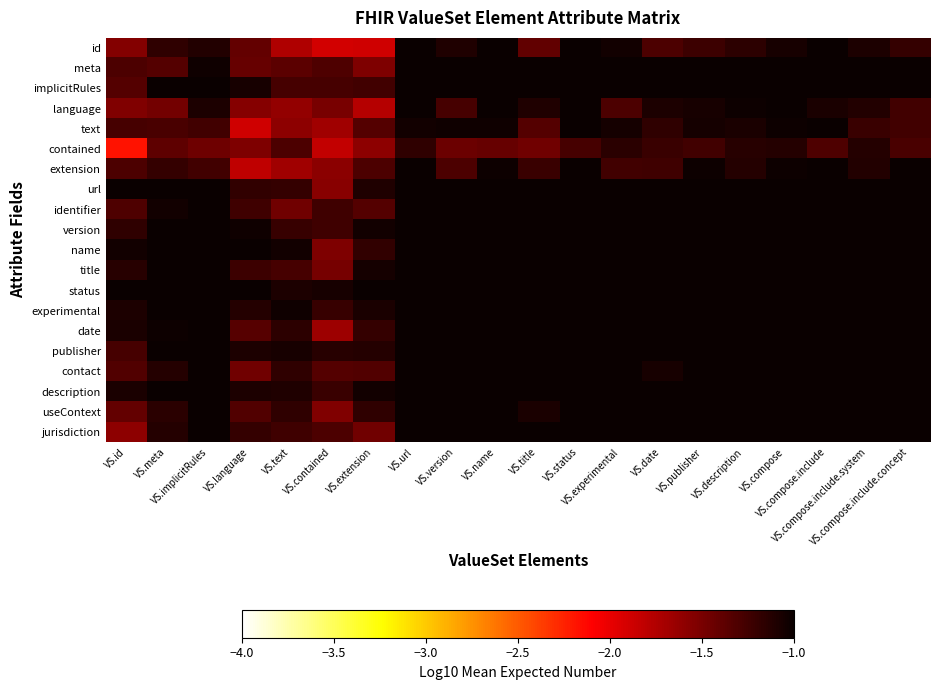

Reading left to right, list all the values displayed in this chart.

id: VS.id=-1.5	VS.meta=-1.2	VS.implicitRules=-1.1	VS.language=-1.4	VS.text=-1.7	VS.contained=-1.9	VS.extension=-1.9	VS.url=-1.0	VS.version=-1.1	VS.name=-1.0	VS.title=-1.4	VS.status=-1.0	VS.experimental=-1.0	VS.date=-1.3	VS.publisher=-1.2	VS.description=-1.2	VS.compose=-1.1	VS.compose.include=-1.0	VS.compose.include.system=-1.1	VS.compose.include.concept=-1.2
meta: VS.id=-1.3	VS.meta=-1.3	VS.implicitRules=-1.0	VS.language=-1.4	VS.text=-1.4	VS.contained=-1.3	VS.extension=-1.5	VS.url=-1.0	VS.version=-1.0	VS.name=-1.0	VS.title=-1.0	VS.status=-1.0	VS.experimental=-1.0	VS.date=-1.0	VS.publisher=-1.0	VS.description=-1.0	VS.compose=-1.0	VS.compose.include=-1.0	VS.compose.include.system=-1.0	VS.compose.include.concept=-1.0
implicitRules: VS.id=-1.3	VS.meta=-1.0	VS.implicitRules=-1.0	VS.language=-1.1	VS.text=-1.3	VS.contained=-1.3	VS.extension=-1.3	VS.url=-1.0	VS.version=-1.0	VS.name=-1.0	VS.title=-1.0	VS.status=-1.0	VS.experimental=-1.0	VS.date=-1.0	VS.publisher=-1.0	VS.description=-1.0	VS.compose=-1.0	VS.compose.include=-1.0	VS.compose.include.system=-1.0	VS.compose.include.concept=-1.0
language: VS.id=-1.5	VS.meta=-1.5	VS.implicitRules=-1.1	VS.language=-1.6	VS.text=-1.6	VS.contained=-1.5	VS.extension=-1.8	VS.url=-1.0	VS.version=-1.3	VS.name=-1.0	VS.title=-1.1	VS.status=-1.0	VS.experimental=-1.3	VS.date=-1.1	VS.publisher=-1.1	VS.description=-1.0	VS.compose=-1.0	VS.compose.include=-1.1	VS.compose.include.system=-1.1	VS.compose.include.concept=-1.3
text: VS.id=-1.3	VS.meta=-1.3	VS.implicitRules=-1.2	VS.language=-1.9	VS.text=-1.6	VS.contained=-1.7	VS.extension=-1.3	VS.url=-1.0	VS.version=-1.0	VS.name=-1.0	VS.title=-1.3	VS.status=-1.0	VS.experimental=-1.1	VS.date=-1.2	VS.publisher=-1.1	VS.description=-1.1	VS.compose=-1.0	VS.compose.include=-1.0	VS.compose.include.system=-1.2	VS.compose.include.concept=-1.3
contained: VS.id=-2.2	VS.meta=-1.4	VS.implicitRules=-1.4	VS.language=-1.5	VS.text=-1.3	VS.contained=-1.8	VS.extension=-1.6	VS.url=-1.2	VS.version=-1.4	VS.name=-1.4	VS.title=-1.5	VS.status=-1.3	VS.experimental=-1.1	VS.date=-1.2	VS.publisher=-1.2	VS.description=-1.1	VS.compose=-1.1	VS.compose.include=-1.3	VS.compose.include.system=-1.1	VS.compose.include.concept=-1.3
extension: VS.id=-1.3	VS.meta=-1.2	VS.implicitRules=-1.3	VS.language=-1.8	VS.text=-1.7	VS.contained=-1.6	VS.extension=-1.3	VS.url=-1.0	VS.version=-1.3	VS.name=-1.0	VS.title=-1.2	VS.status=-1.0	VS.experimental=-1.3	VS.date=-1.2	VS.publisher=-1.0	VS.description=-1.1	VS.compose=-1.0	VS.compose.include=-1.0	VS.compose.include.system=-1.1	VS.compose.include.concept=-1.0
url: VS.id=-1.0	VS.meta=-1.0	VS.implicitRules=-1.0	VS.language=-1.2	VS.text=-1.2	VS.contained=-1.6	VS.extension=-1.1	VS.url=-1.0	VS.version=-1.0	VS.name=-1.0	VS.title=-1.0	VS.status=-1.0	VS.experimental=-1.0	VS.date=-1.0	VS.publisher=-1.0	VS.description=-1.0	VS.compose=-1.0	VS.compose.include=-1.0	VS.compose.include.system=-1.0	VS.compose.include.concept=-1.0
identifier: VS.id=-1.3	VS.meta=-1.0	VS.implicitRules=-1.0	VS.language=-1.2	VS.text=-1.5	VS.contained=-1.2	VS.extension=-1.3	VS.url=-1.0	VS.version=-1.0	VS.name=-1.0	VS.title=-1.0	VS.status=-1.0	VS.experimental=-1.0	VS.date=-1.0	VS.publisher=-1.0	VS.description=-1.0	VS.compose=-1.0	VS.compose.include=-1.0	VS.compose.include.system=-1.0	VS.compose.include.concept=-1.0
version: VS.id=-1.2	VS.meta=-1.0	VS.implicitRules=-1.0	VS.language=-1.0	VS.text=-1.2	VS.contained=-1.2	VS.extension=-1.0	VS.url=-1.0	VS.version=-1.0	VS.name=-1.0	VS.title=-1.0	VS.status=-1.0	VS.experimental=-1.0	VS.date=-1.0	VS.publisher=-1.0	VS.description=-1.0	VS.compose=-1.0	VS.compose.include=-1.0	VS.compose.include.system=-1.0	VS.compose.include.concept=-1.0
name: VS.id=-1.0	VS.meta=-1.0	VS.implicitRules=-1.0	VS.language=-1.0	VS.text=-1.0	VS.contained=-1.5	VS.extension=-1.2	VS.url=-1.0	VS.version=-1.0	VS.name=-1.0	VS.title=-1.0	VS.status=-1.0	VS.experimental=-1.0	VS.date=-1.0	VS.publisher=-1.0	VS.description=-1.0	VS.compose=-1.0	VS.compose.include=-1.0	VS.compose.include.system=-1.0	VS.compose.include.concept=-1.0
title: VS.id=-1.1	VS.meta=-1.0	VS.implicitRules=-1.0	VS.language=-1.2	VS.text=-1.3	VS.contained=-1.5	VS.extension=-1.1	VS.url=-1.0	VS.version=-1.0	VS.name=-1.0	VS.title=-1.0	VS.status=-1.0	VS.experimental=-1.0	VS.date=-1.0	VS.publisher=-1.0	VS.description=-1.0	VS.compose=-1.0	VS.compose.include=-1.0	VS.compose.include.system=-1.0	VS.compose.include.concept=-1.0
status: VS.id=-1.0	VS.meta=-1.0	VS.implicitRules=-1.0	VS.language=-1.0	VS.text=-1.1	VS.contained=-1.1	VS.extension=-1.0	VS.url=-1.0	VS.version=-1.0	VS.name=-1.0	VS.title=-1.0	VS.status=-1.0	VS.experimental=-1.0	VS.date=-1.0	VS.publisher=-1.0	VS.description=-1.0	VS.compose=-1.0	VS.compose.include=-1.0	VS.compose.include.system=-1.0	VS.compose.include.concept=-1.0
experimental: VS.id=-1.1	VS.meta=-1.0	VS.implicitRules=-1.0	VS.language=-1.1	VS.text=-1.0	VS.contained=-1.2	VS.extension=-1.1	VS.url=-1.0	VS.version=-1.0	VS.name=-1.0	VS.title=-1.0	VS.status=-1.0	VS.experimental=-1.0	VS.date=-1.0	VS.publisher=-1.0	VS.description=-1.0	VS.compose=-1.0	VS.compose.include=-1.0	VS.compose.include.system=-1.0	VS.compose.include.concept=-1.0
date: VS.id=-1.1	VS.meta=-1.0	VS.implicitRules=-1.0	VS.language=-1.3	VS.text=-1.2	VS.contained=-1.7	VS.extension=-1.2	VS.url=-1.0	VS.version=-1.0	VS.name=-1.0	VS.title=-1.0	VS.status=-1.0	VS.experimental=-1.0	VS.date=-1.0	VS.publisher=-1.0	VS.description=-1.0	VS.compose=-1.0	VS.compose.include=-1.0	VS.compose.include.system=-1.0	VS.compose.include.concept=-1.0
publisher: VS.id=-1.3	VS.meta=-1.0	VS.implicitRules=-1.0	VS.language=-1.1	VS.text=-1.1	VS.contained=-1.1	VS.extension=-1.1	VS.url=-1.0	VS.version=-1.0	VS.name=-1.0	VS.title=-1.0	VS.status=-1.0	VS.experimental=-1.0	VS.date=-1.0	VS.publisher=-1.0	VS.description=-1.0	VS.compose=-1.0	VS.compose.include=-1.0	VS.compose.include.system=-1.0	VS.compose.include.concept=-1.0
contact: VS.id=-1.3	VS.meta=-1.1	VS.implicitRules=-1.0	VS.language=-1.5	VS.text=-1.2	VS.contained=-1.3	VS.extension=-1.3	VS.url=-1.0	VS.version=-1.0	VS.name=-1.0	VS.title=-1.0	VS.status=-1.0	VS.experimental=-1.0	VS.date=-1.1	VS.publisher=-1.0	VS.description=-1.0	VS.compose=-1.0	VS.compose.include=-1.0	VS.compose.include.system=-1.0	VS.compose.include.concept=-1.0
description: VS.id=-1.1	VS.meta=-1.0	VS.implicitRules=-1.0	VS.language=-1.1	VS.text=-1.1	VS.contained=-1.2	VS.extension=-1.0	VS.url=-1.0	VS.version=-1.0	VS.name=-1.0	VS.title=-1.0	VS.status=-1.0	VS.experimental=-1.0	VS.date=-1.0	VS.publisher=-1.0	VS.description=-1.0	VS.compose=-1.0	VS.compose.include=-1.0	VS.compose.include.system=-1.0	VS.compose.include.concept=-1.0
useContext: VS.id=-1.4	VS.meta=-1.1	VS.implicitRules=-1.0	VS.language=-1.3	VS.text=-1.2	VS.contained=-1.5	VS.extension=-1.2	VS.url=-1.0	VS.version=-1.0	VS.name=-1.0	VS.title=-1.1	VS.status=-1.0	VS.experimental=-1.0	VS.date=-1.0	VS.publisher=-1.0	VS.description=-1.0	VS.compose=-1.0	VS.compose.include=-1.0	VS.compose.include.system=-1.0	VS.compose.include.concept=-1.0
jurisdiction: VS.id=-1.6	VS.meta=-1.1	VS.implicitRules=-1.0	VS.language=-1.2	VS.text=-1.2	VS.contained=-1.3	VS.extension=-1.5	VS.url=-1.0	VS.version=-1.0	VS.name=-1.0	VS.title=-1.0	VS.status=-1.0	VS.experimental=-1.0	VS.date=-1.0	VS.publisher=-1.0	VS.description=-1.0	VS.compose=-1.0	VS.compose.include=-1.0	VS.compose.include.system=-1.0	VS.compose.include.concept=-1.0